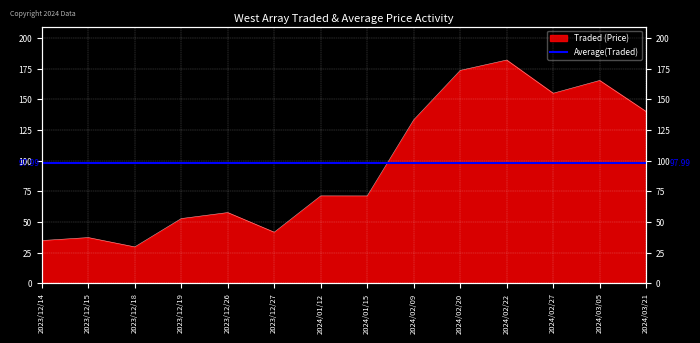

How many points are lower than both their immediate neighbors (excluding endpoints)?

4